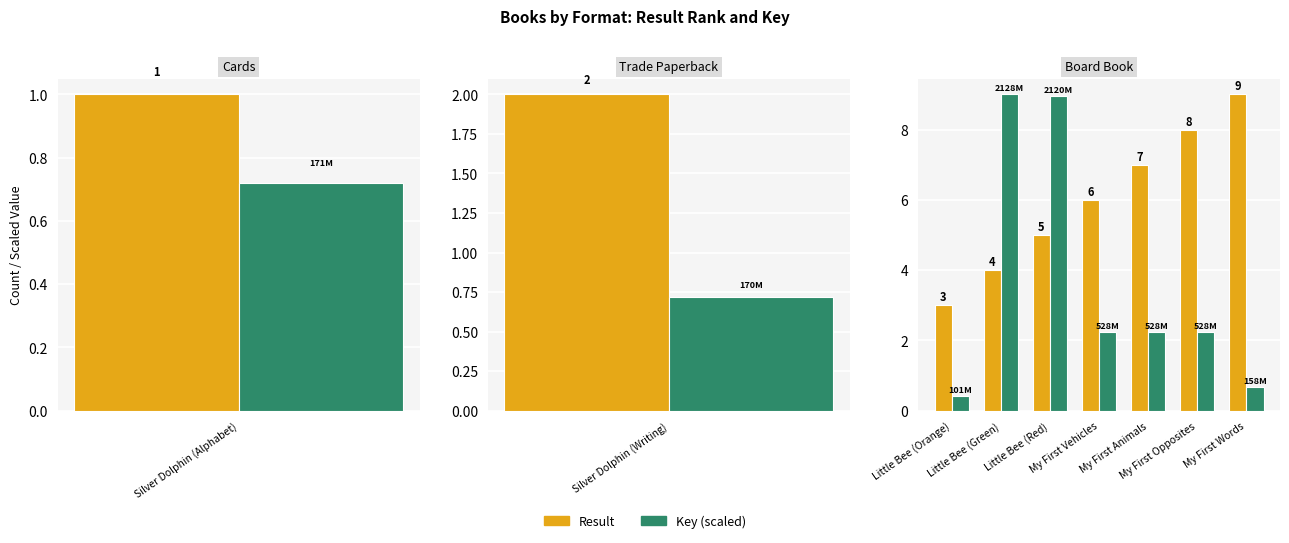

Is it true that Key (scaled) equals 3.2 at My First Animals?

False